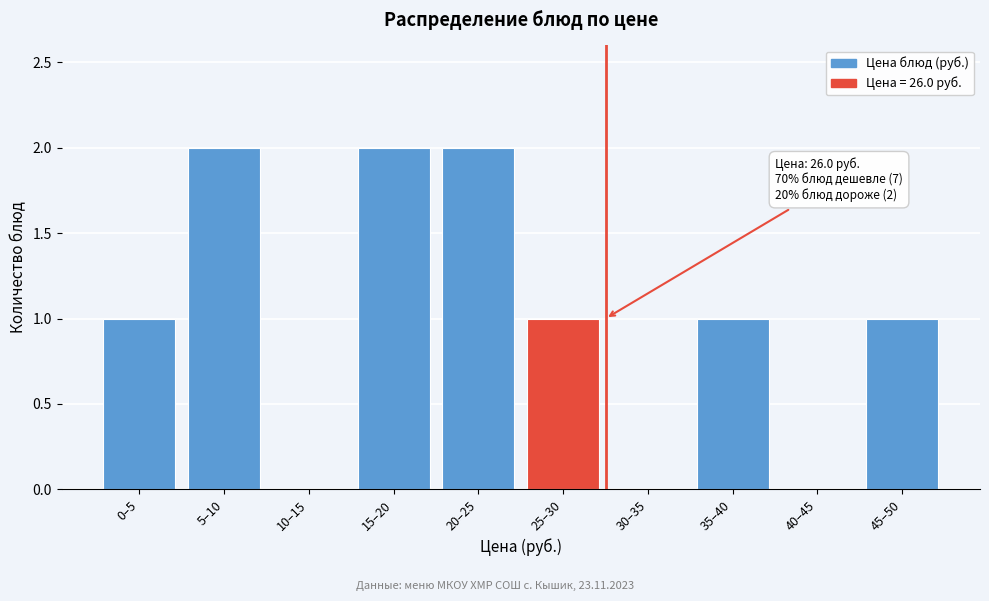

Reading left to right, list all the values displayed in this chart.

0–5=1	5–10=2	10–15=0	15–20=2	20–25=2	25–30=1	30–35=0	35–40=1	40–45=0	45–50=1